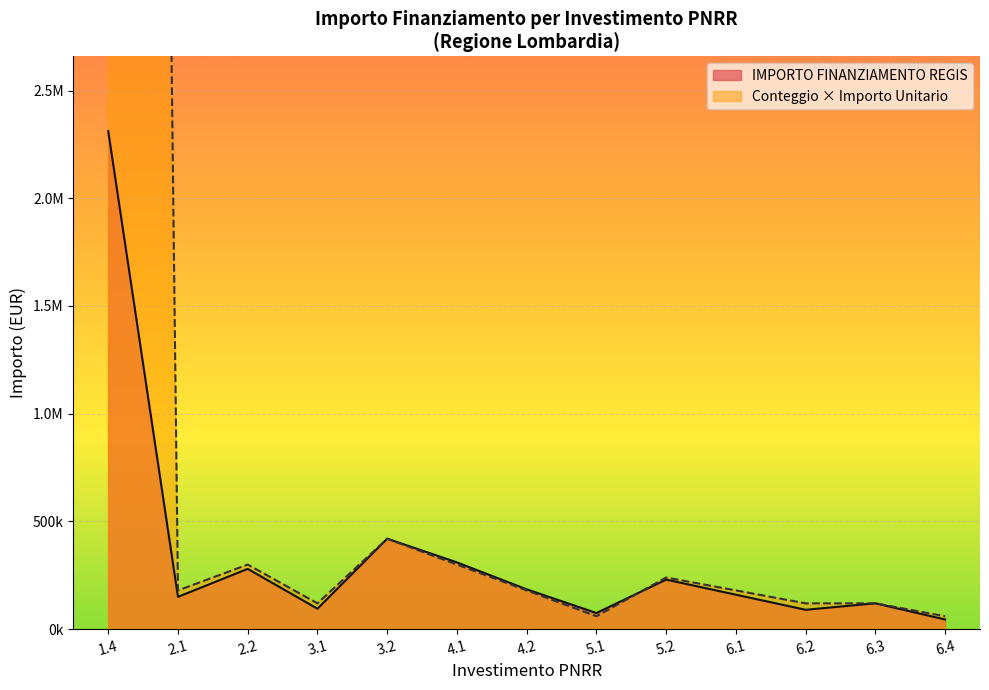

At which label is the value closest to 13522333?

3.2